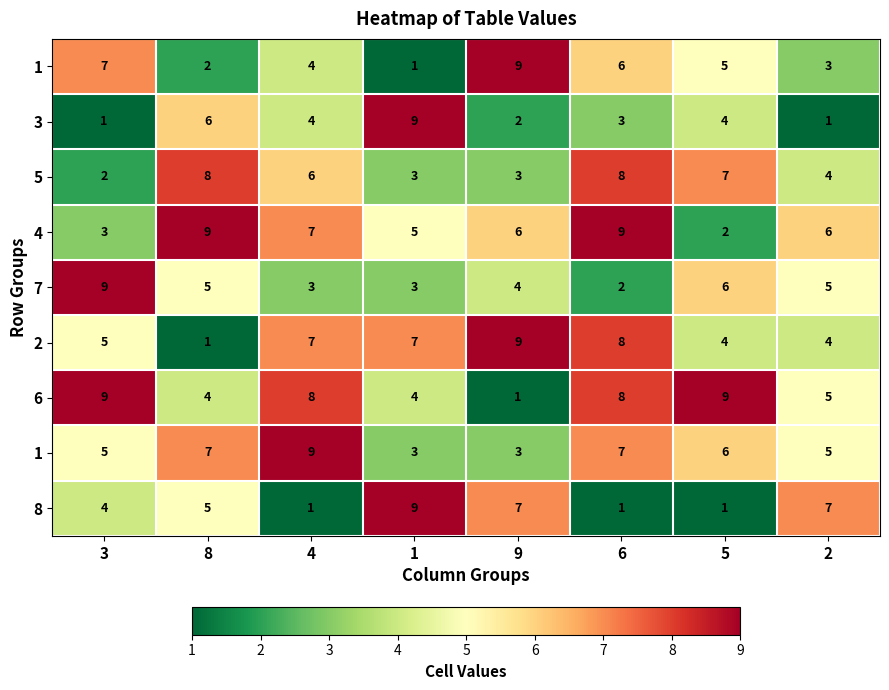

Which category has the highest value across all series?

9